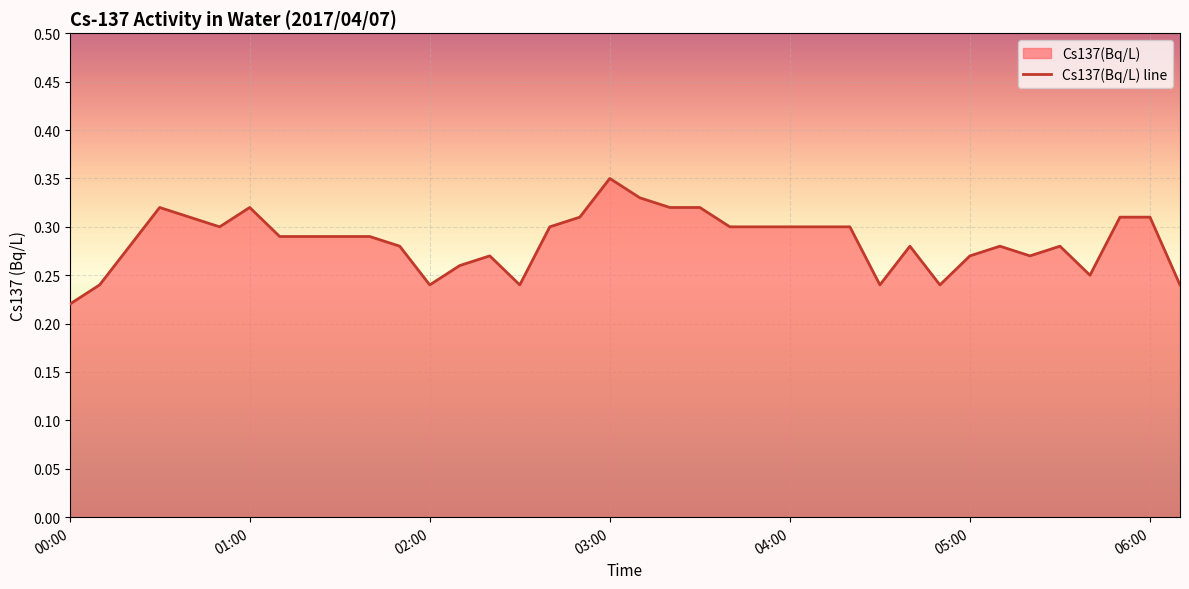

The chart shows a value of 0.4 at 04:00. True or false?

False